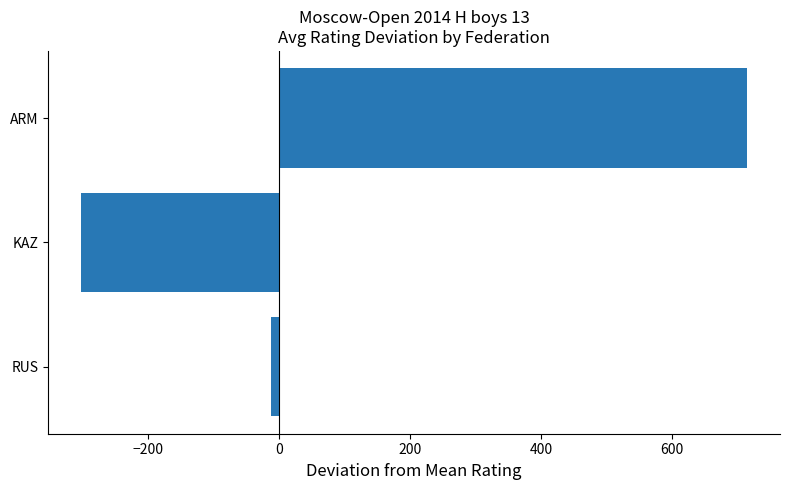

How many bars are there in total?

3